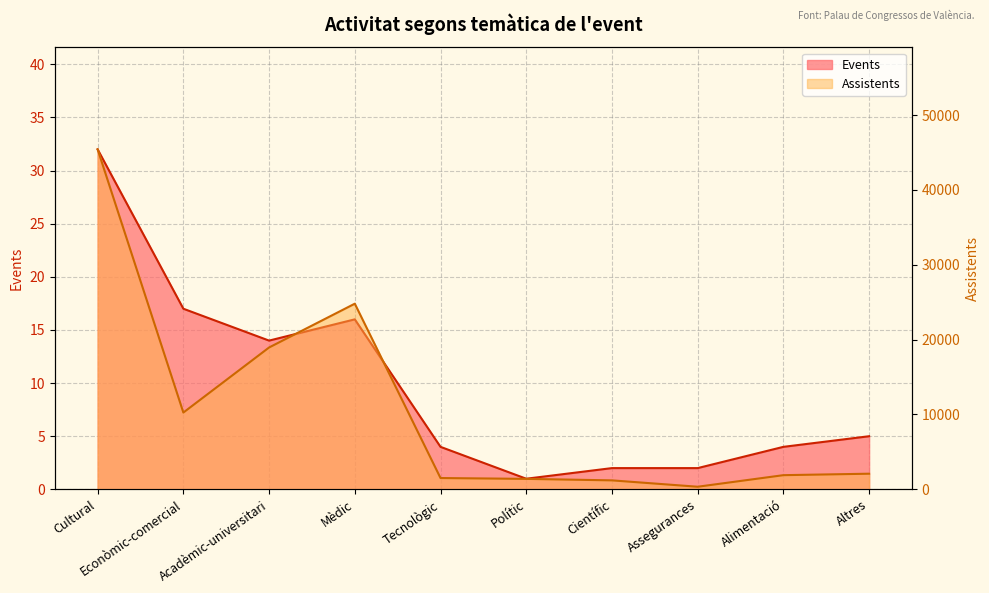

Reading left to right, transcribe all the data shown in this chart.

Events: Cultural=32	Econòmic-comercial=17	Acadèmic-universitari=14	Mèdic=16	Tecnològic=4	Polític=1	Científic=2	Assegurances=2	Alimentació=4	Altres=5
Assistents: Cultural=45415	Econòmic-comercial=10260	Acadèmic-universitari=18950	Mèdic=24800	Tecnològic=1512	Polític=1400	Científic=1200	Assegurances=350	Alimentació=1895	Altres=2090